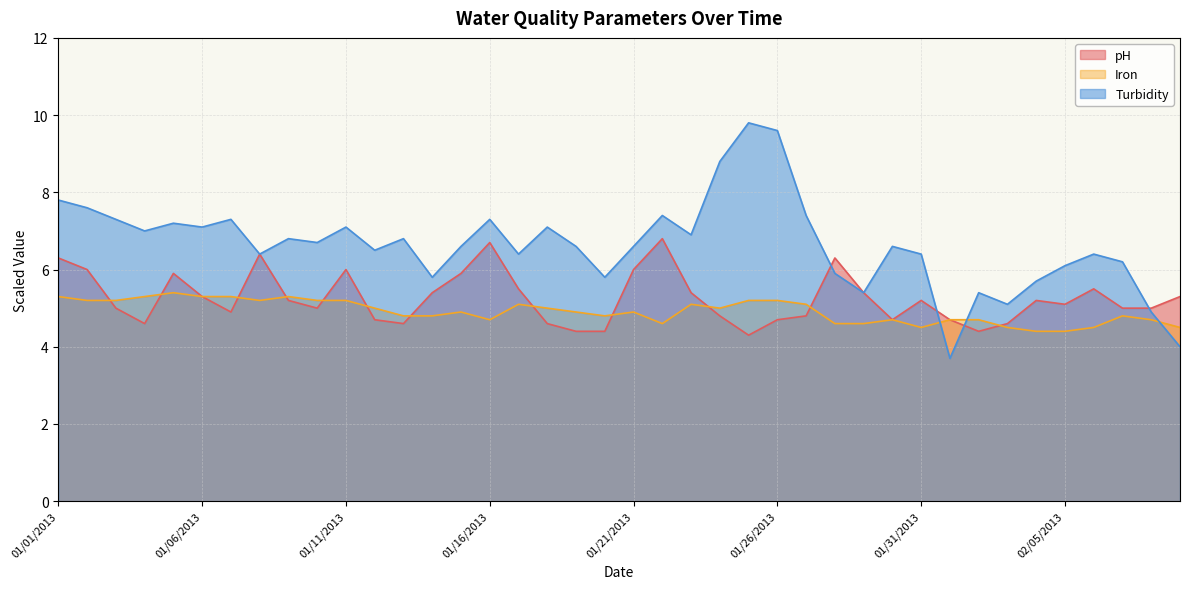

Reading left to right, list all the values displayed in this chart.

pH: 01/01/2013=6.3	01/02/2013=6.0	01/03/2013=5.0	01/04/2013=4.6	01/05/2013=5.9	01/06/2013=5.3	01/07/2013=4.9	01/08/2013=6.4	01/09/2013=5.2	01/10/2013=5.0	01/11/2013=6.0	01/12/2013=4.7	01/13/2013=4.6	01/14/2013=5.4	01/15/2013=5.9	01/16/2013=6.7	01/17/2013=5.5	01/18/2013=4.6	01/19/2013=4.4	01/20/2013=4.4	01/21/2013=6.0	01/22/2013=6.8	01/23/2013=5.4	01/24/2013=4.8	01/25/2013=4.3	01/26/2013=4.7	01/27/2013=4.8	01/28/2013=6.3	01/29/2013=5.4	01/30/2013=4.7	01/31/2013=5.2	02/01/2013=4.7	02/02/2013=4.4	02/03/2013=4.6	02/04/2013=5.2	02/05/2013=5.1	02/06/2013=5.5	02/07/2013=5.0	02/08/2013=5.0	02/09/2013=5.3
Iron: 01/01/2013=5.3	01/02/2013=5.2	01/03/2013=5.2	01/04/2013=5.3	01/05/2013=5.4	01/06/2013=5.3	01/07/2013=5.3	01/08/2013=5.2	01/09/2013=5.3	01/10/2013=5.2	01/11/2013=5.2	01/12/2013=5.0	01/13/2013=4.8	01/14/2013=4.8	01/15/2013=4.9	01/16/2013=4.7	01/17/2013=5.1	01/18/2013=5.0	01/19/2013=4.9	01/20/2013=4.8	01/21/2013=4.9	01/22/2013=4.6	01/23/2013=5.1	01/24/2013=5.0	01/25/2013=5.2	01/26/2013=5.2	01/27/2013=5.1	01/28/2013=4.6	01/29/2013=4.6	01/30/2013=4.7	01/31/2013=4.5	02/01/2013=4.7	02/02/2013=4.7	02/03/2013=4.5	02/04/2013=4.4	02/05/2013=4.4	02/06/2013=4.5	02/07/2013=4.8	02/08/2013=4.7	02/09/2013=4.5
Turbidity: 01/01/2013=7.8	01/02/2013=7.6	01/03/2013=7.3	01/04/2013=7.0	01/05/2013=7.2	01/06/2013=7.1	01/07/2013=7.3	01/08/2013=6.4	01/09/2013=6.8	01/10/2013=6.7	01/11/2013=7.1	01/12/2013=6.5	01/13/2013=6.8	01/14/2013=5.8	01/15/2013=6.6	01/16/2013=7.3	01/17/2013=6.4	01/18/2013=7.1	01/19/2013=6.6	01/20/2013=5.8	01/21/2013=6.6	01/22/2013=7.4	01/23/2013=6.9	01/24/2013=8.8	01/25/2013=9.8	01/26/2013=9.6	01/27/2013=7.4	01/28/2013=5.9	01/29/2013=5.4	01/30/2013=6.6	01/31/2013=6.4	02/01/2013=3.7	02/02/2013=5.4	02/03/2013=5.1	02/04/2013=5.7	02/05/2013=6.1	02/06/2013=6.4	02/07/2013=6.2	02/08/2013=4.9	02/09/2013=4.0